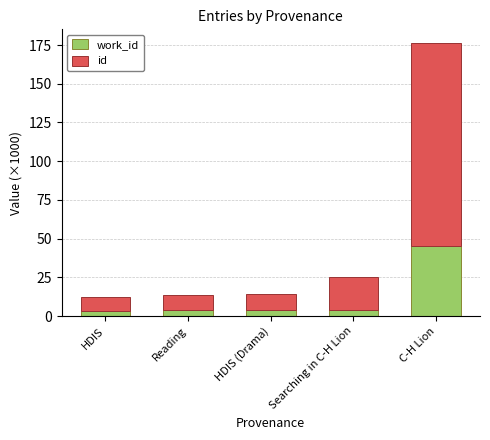

At which category is the sum across all series the highest?

C-H Lion